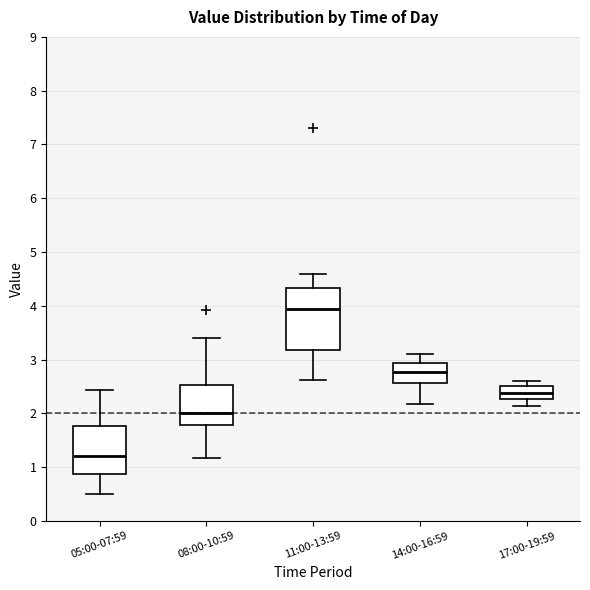

Where is the upper edge of the box for 08:00-10:59 on the y-axis? The values are not printed on the chart, so give them approximately, as read against the axis.

2.5